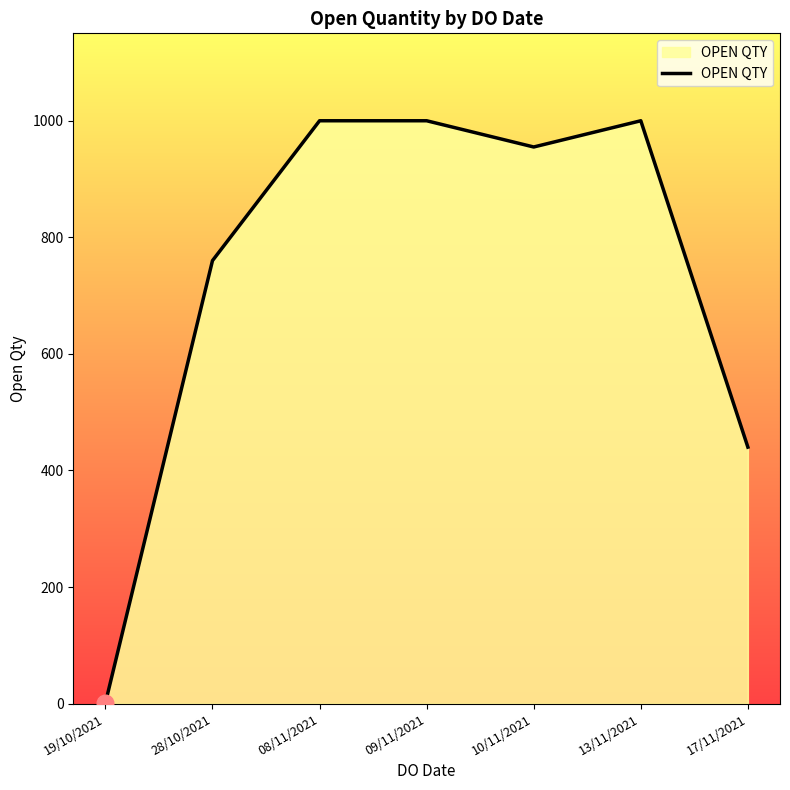

True or false: the data has more than 2 interior local peaks.

False